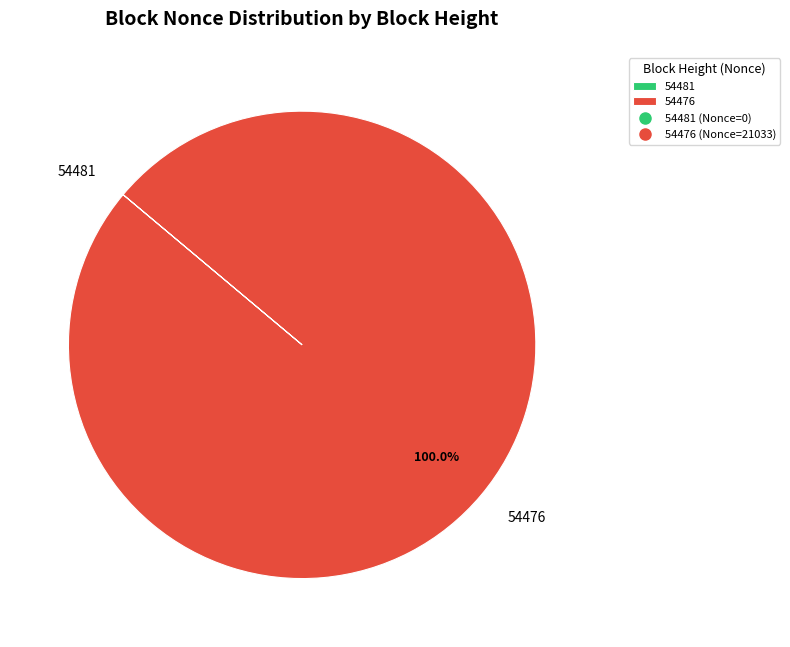

The 54476 slice represents 100% of the pie. True or false?

True